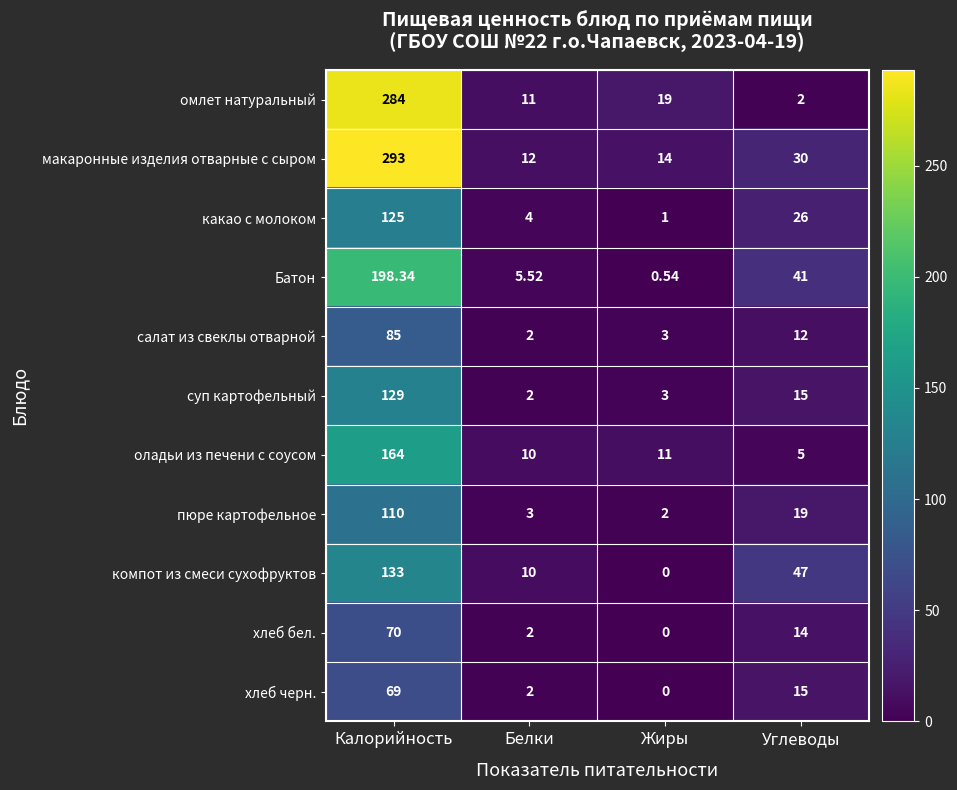

Between Калорийность and Углеводы, which series saw the biggest shift?

омлет натуральный